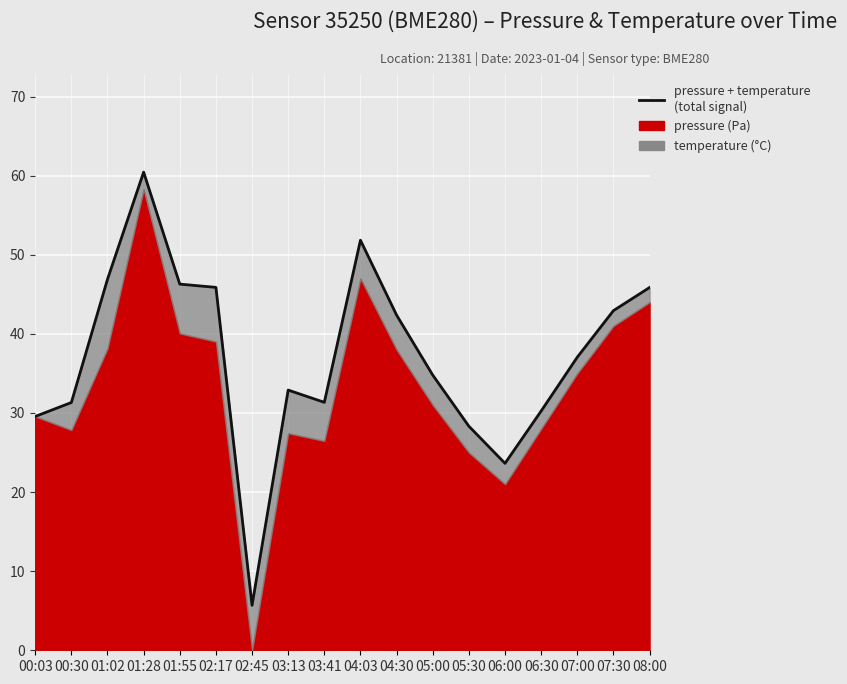

Which label corresponds to the smallest value in the chart?

02:45